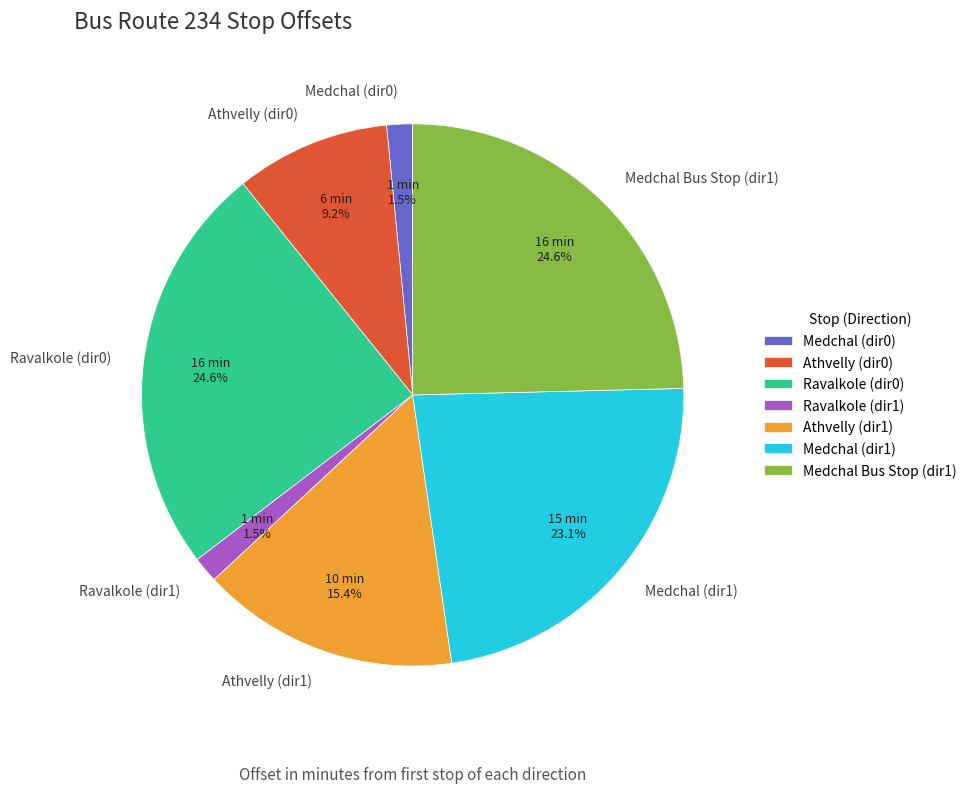

What percentage is NOT represented by Medchal (dir1)?

76.9%